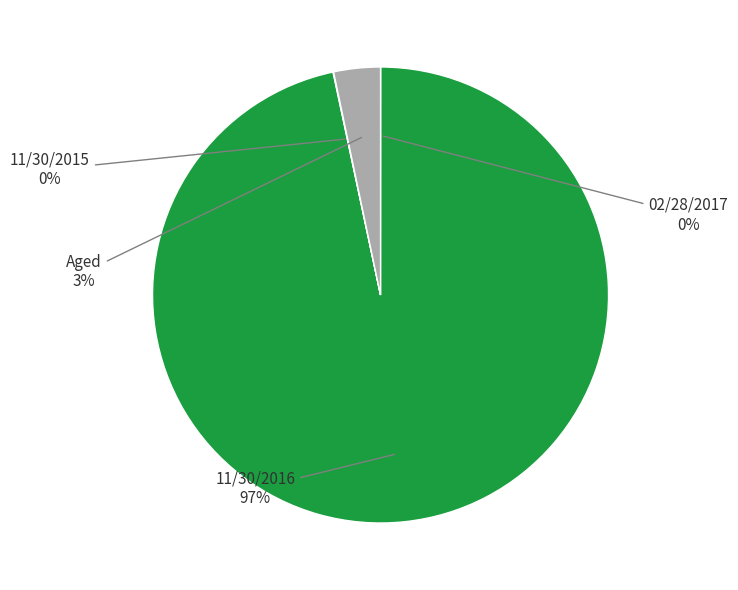

What is the largest slice in the pie chart?

11/30/2016